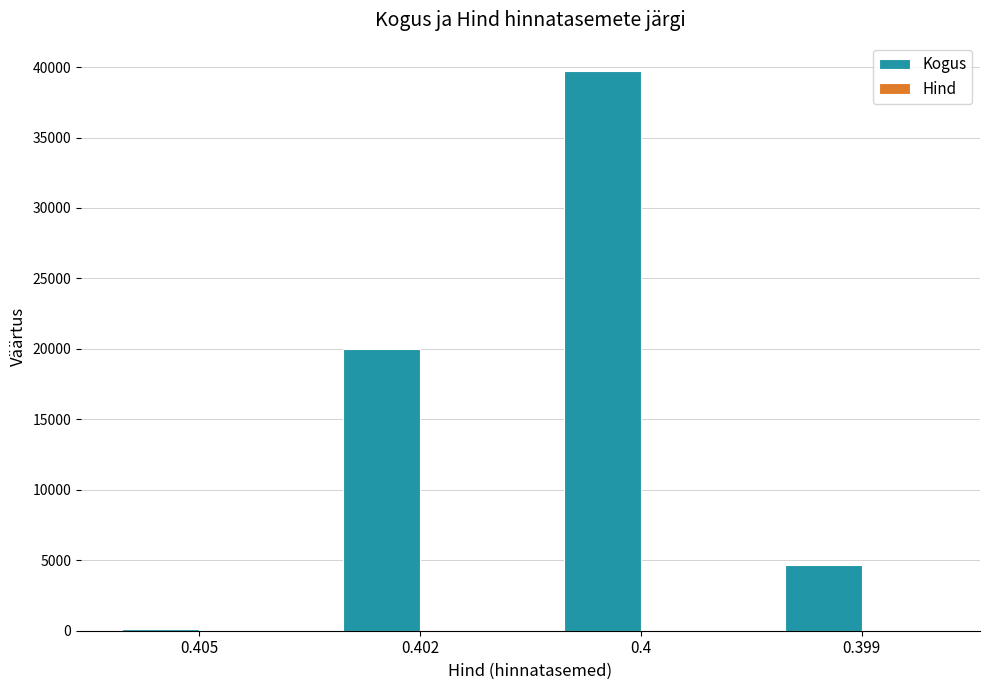

How many groups of bars are there?

4